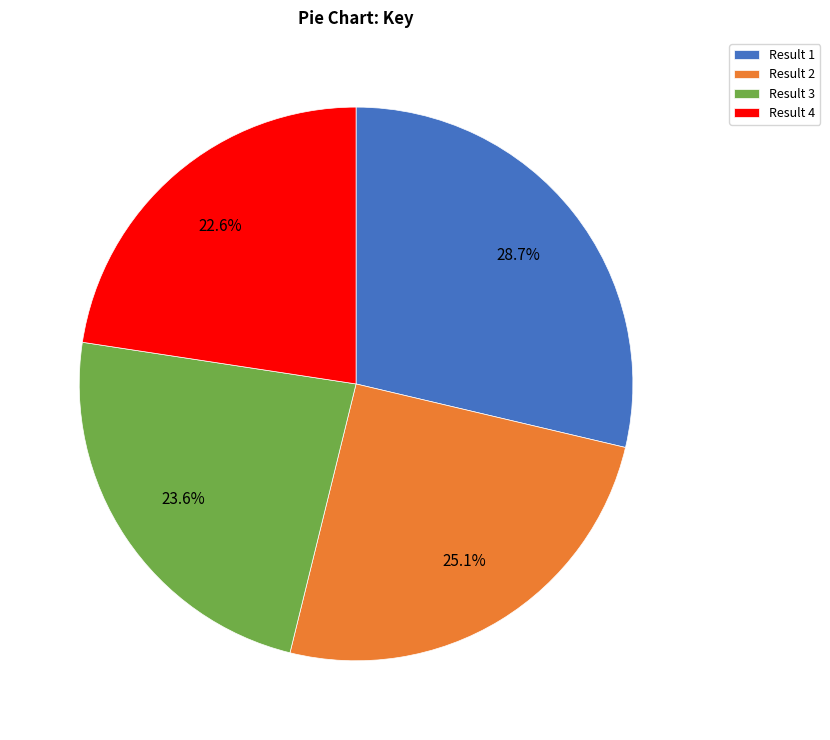

To the nearest percent, what is the average slice percentage?

25%